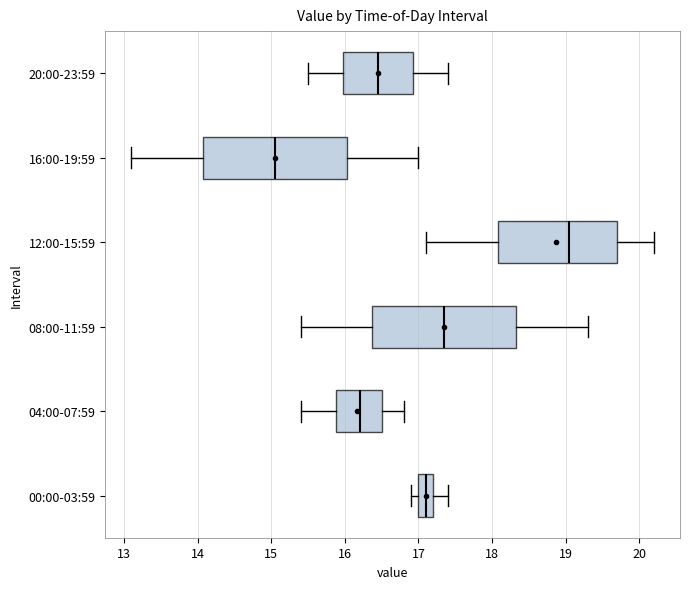

Where does the median line of the box for 08:00-11:59 sit on the x-axis? The values are not printed on the chart, so give them approximately, as read against the axis.

17.4